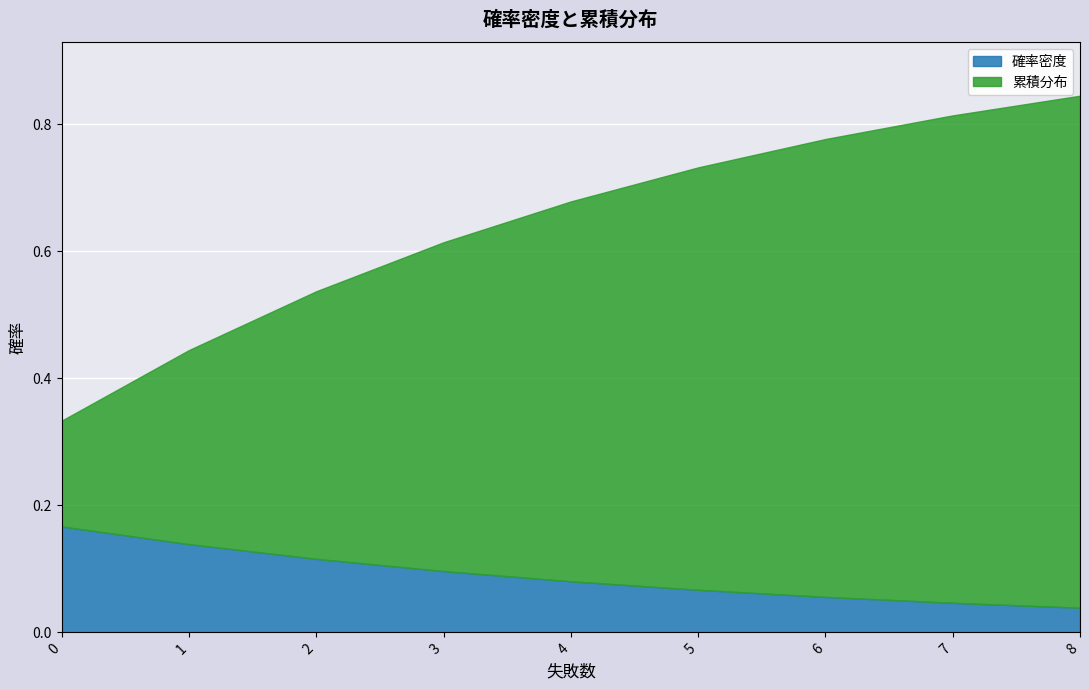

What is the sum of the 確率密度 values at 7 and 0?

0.2